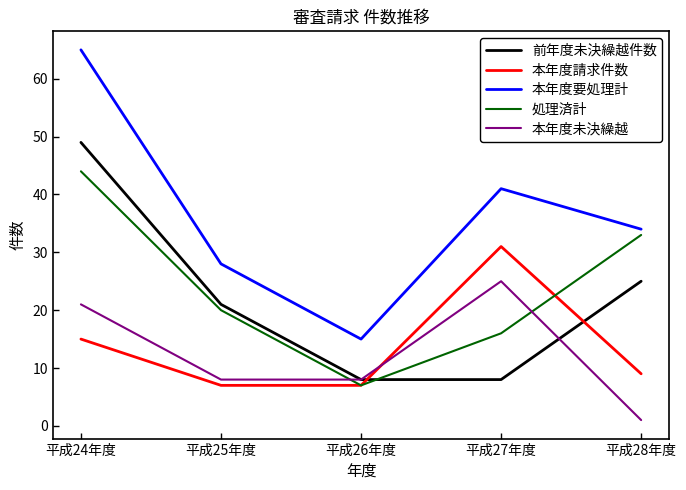

Count the number of data series in this chart.

5